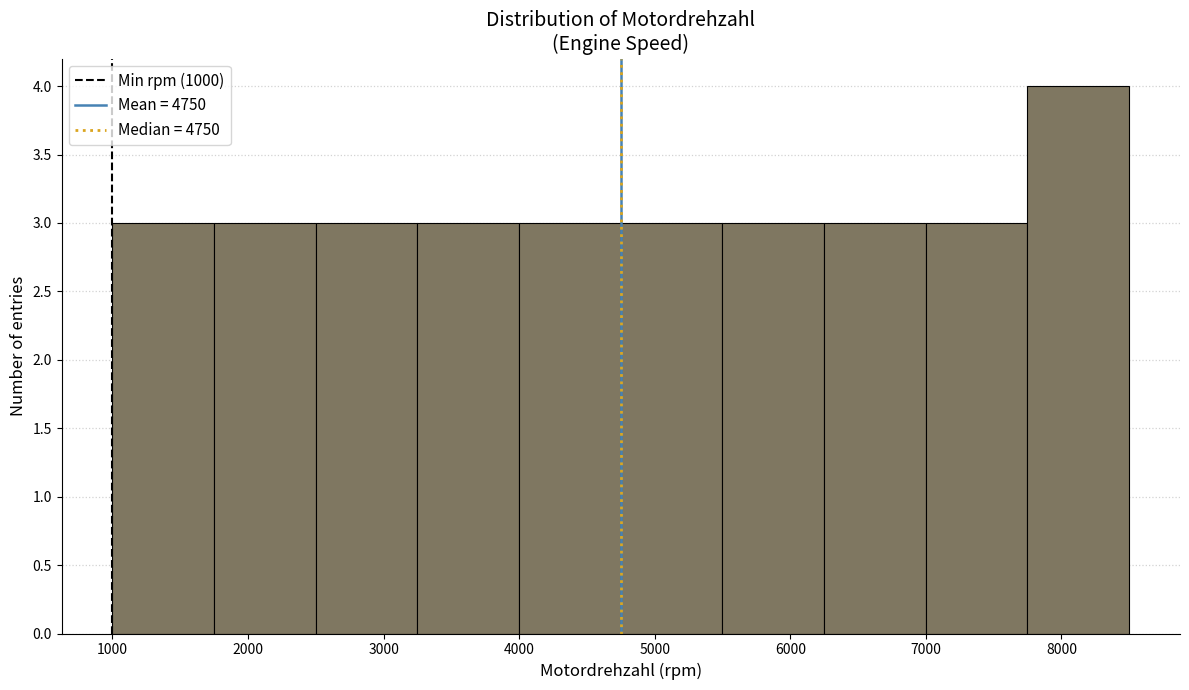

How tall is the bar that spans 5500 to 6250 on the x-axis? Neither the bar edges nor the heights are printed on the chart, so give them approximately, as read against the axes.

3